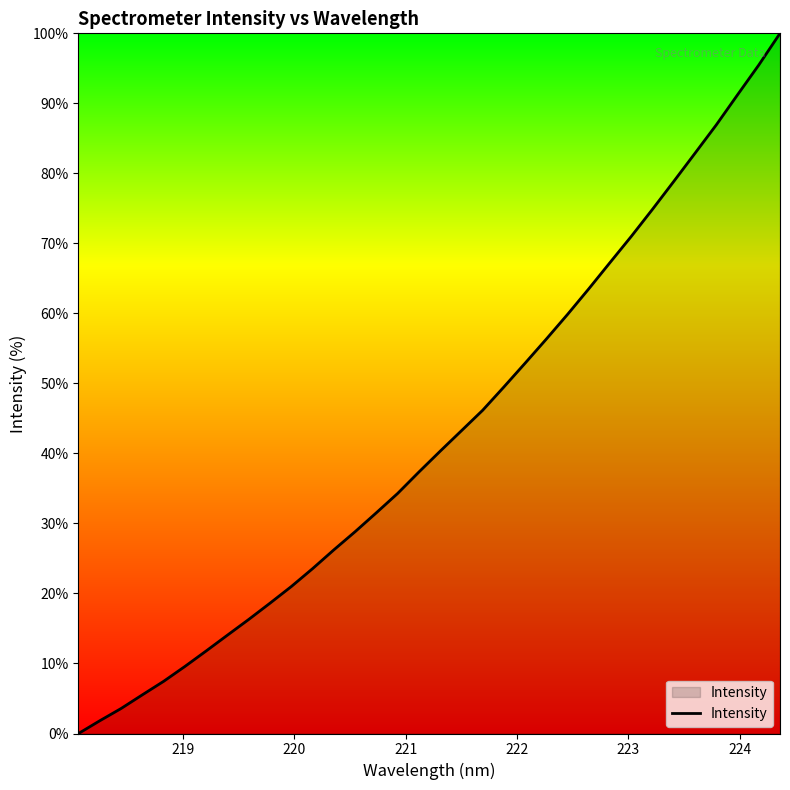

What is the maximum value shown in the chart?

100.0